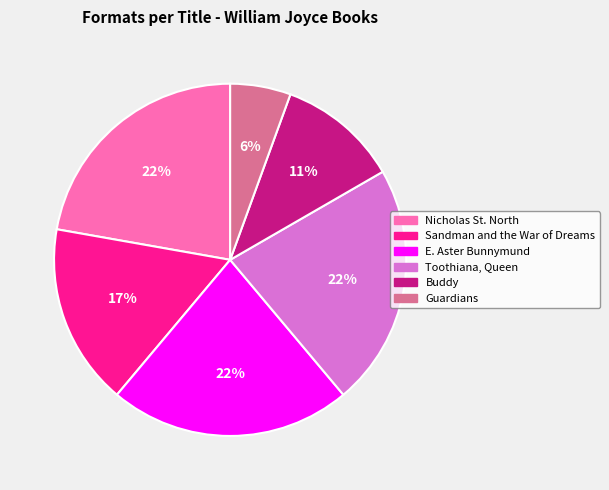

How many segments does this pie chart have?

6